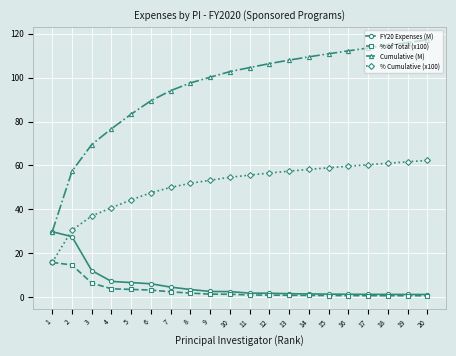

True or false: Cumulative (M) and % Cumulative (x100) intersect in this chart.

False